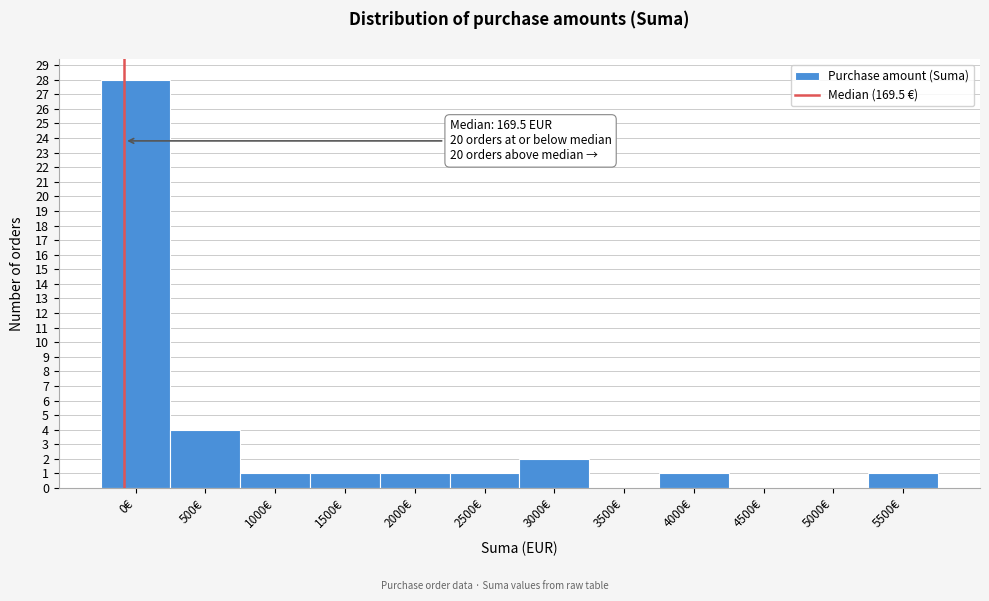

Reading left to right, transcribe all the data shown in this chart.

0€=28	500€=4	1000€=1	1500€=1	2000€=1	2500€=1	3000€=2	3500€=0	4000€=1	4500€=0	5000€=0	5500€=1